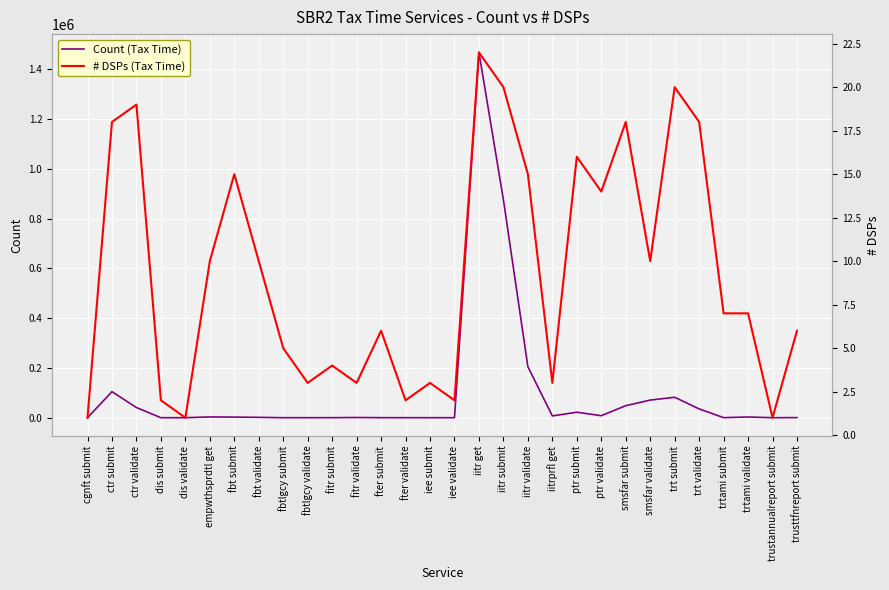

List the labels in order of Count (Tax Time) value, largest first.

iitr get, iitr submit, iitr validate, ctr submit, trt submit, smsfar validate, smsfar submit, ctr validate, trt validate, ptr submit, ptr validate, iitrprfl get, empwthsprdtl get, trtami validate, fbt submit, fbt validate, fitr validate, trusttfnreport submit, trtami submit, fitr submit, fter submit, fter validate, fbtlgcy submit, fbtlgcy validate, cgnft submit, iee submit, trustannualreport submit, dis submit, dis validate, iee validate